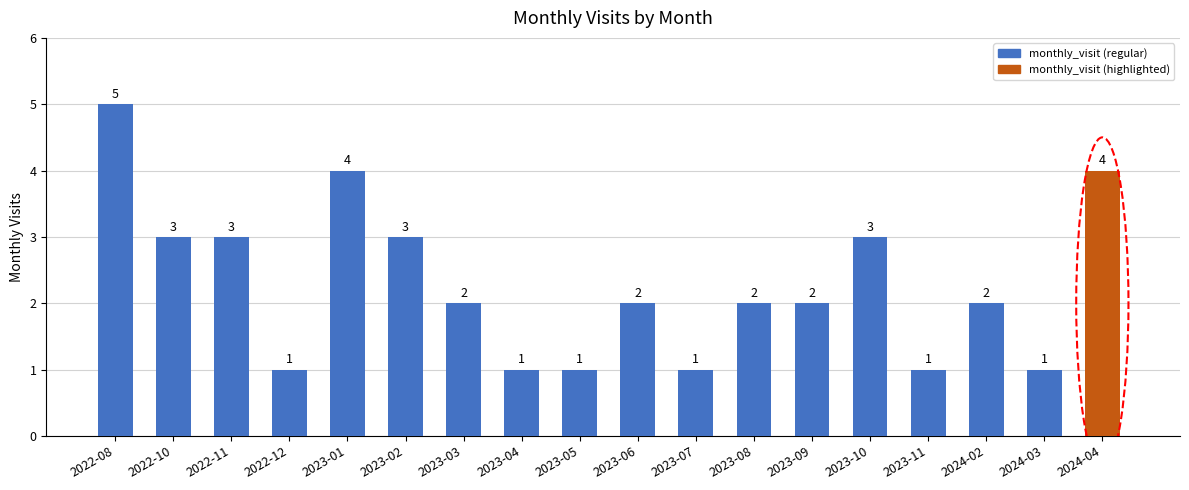

Reading right to left, what are all the values shown in this chart?

4	1	2	1	3	2	2	1	2	1	1	2	3	4	1	3	3	5